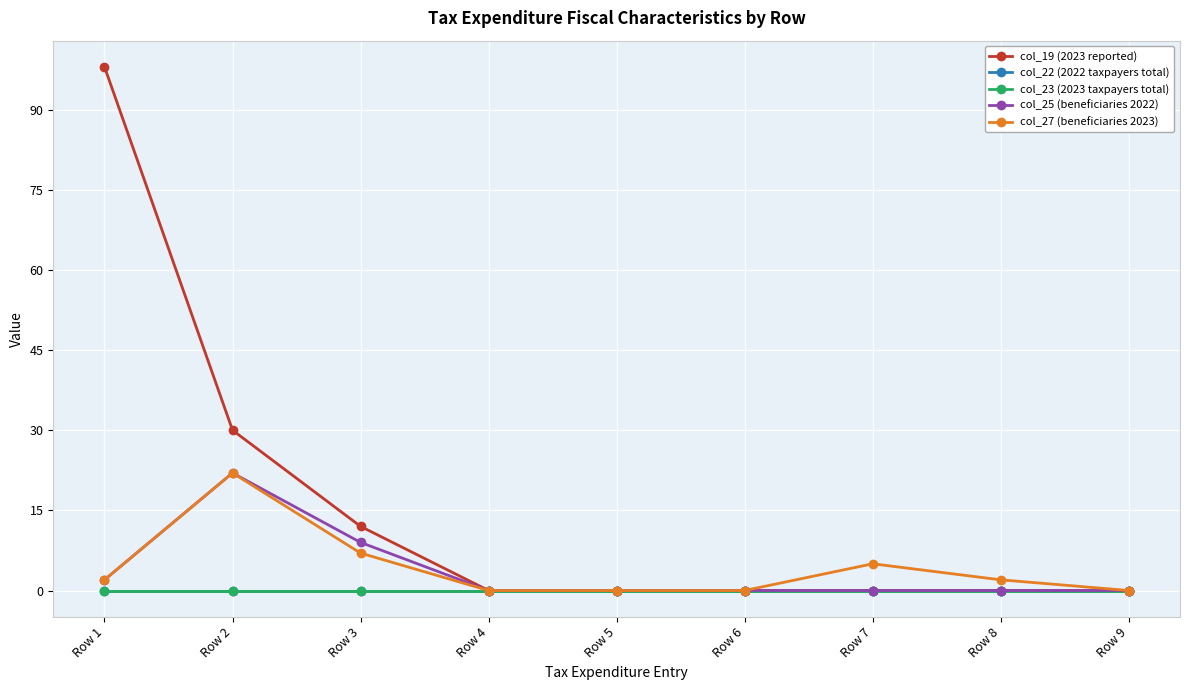

Reading right to left, list all the values displayed in this chart.

col_19 (2023 reported): 0	0	0	0	0	0	12	30	98
col_22 (2022 taxpayers total): 0	0	0	0	0	0	0	0	0
col_23 (2023 taxpayers total): 0	0	0	0	0	0	0	0	0
col_25 (beneficiaries 2022): 0	0	0	0	0	0	9	22	2
col_27 (beneficiaries 2023): 0	2	5	0	0	0	7	22	2